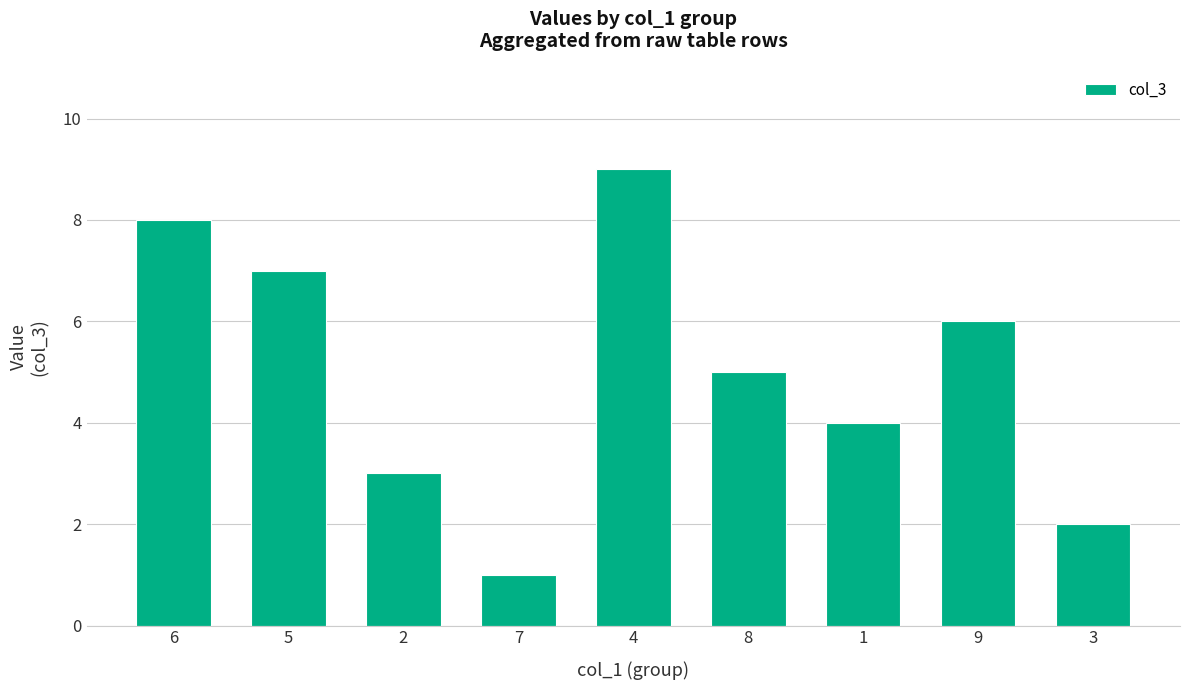

The chart shows a value of 0 at 7. True or false?

False